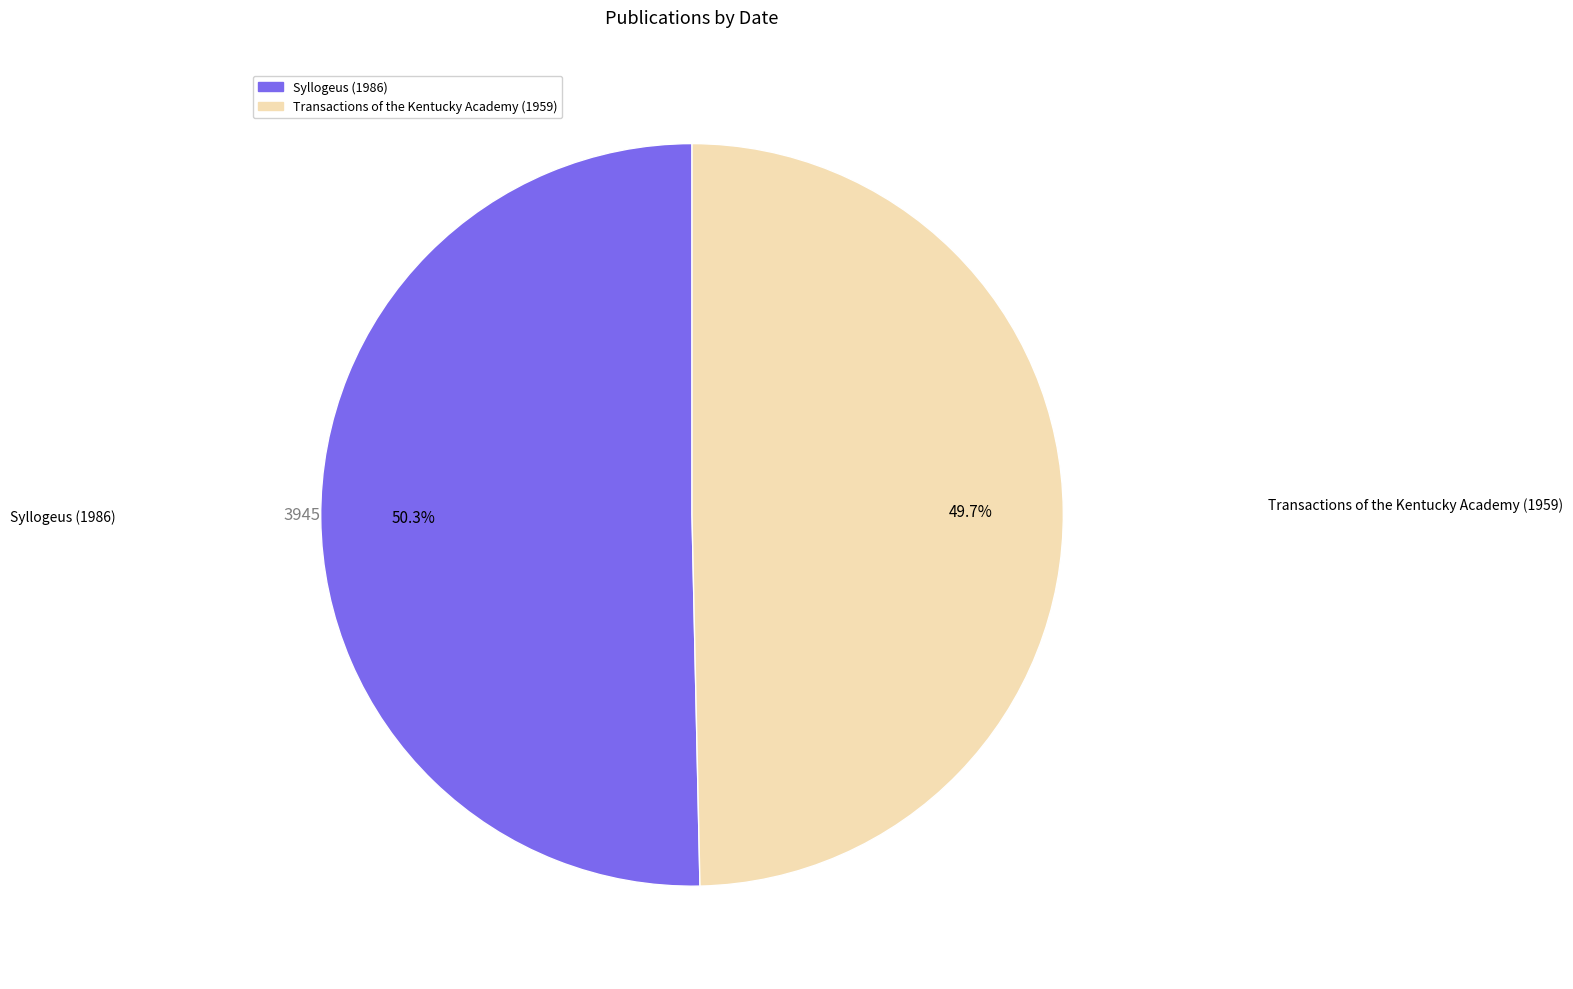

Rank the categories by value from lowest to highest.

Transactions of the Kentucky Academy (1959), Syllogeus (1986)